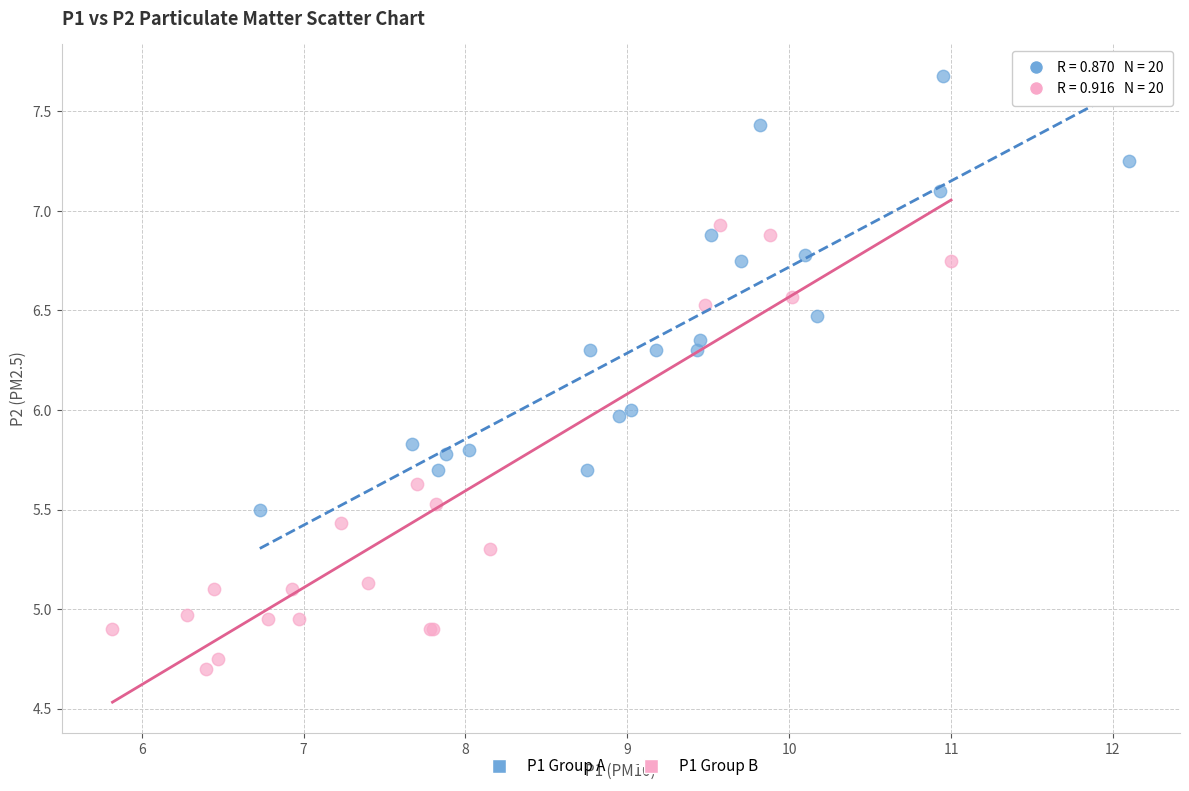

Which series reaches the maximum Y coordinate?

P1 Group A